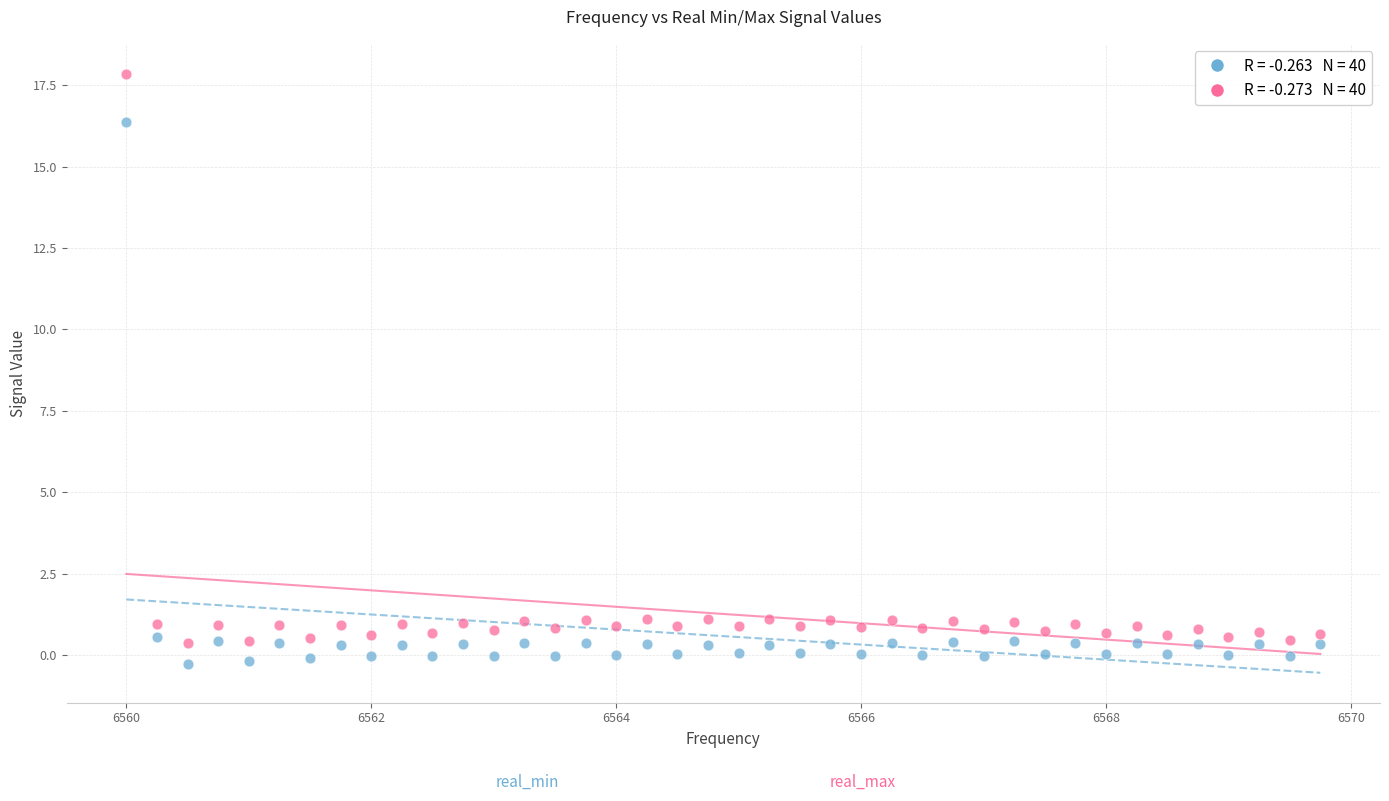

Across all data points, what is the range of Y values (max minus min)?

18.1